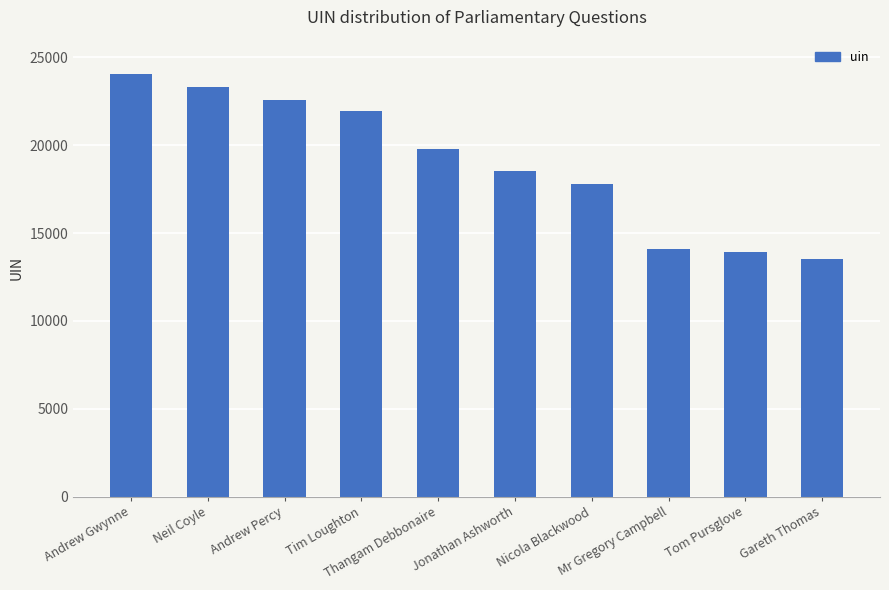

What is the smallest value displayed?

13519